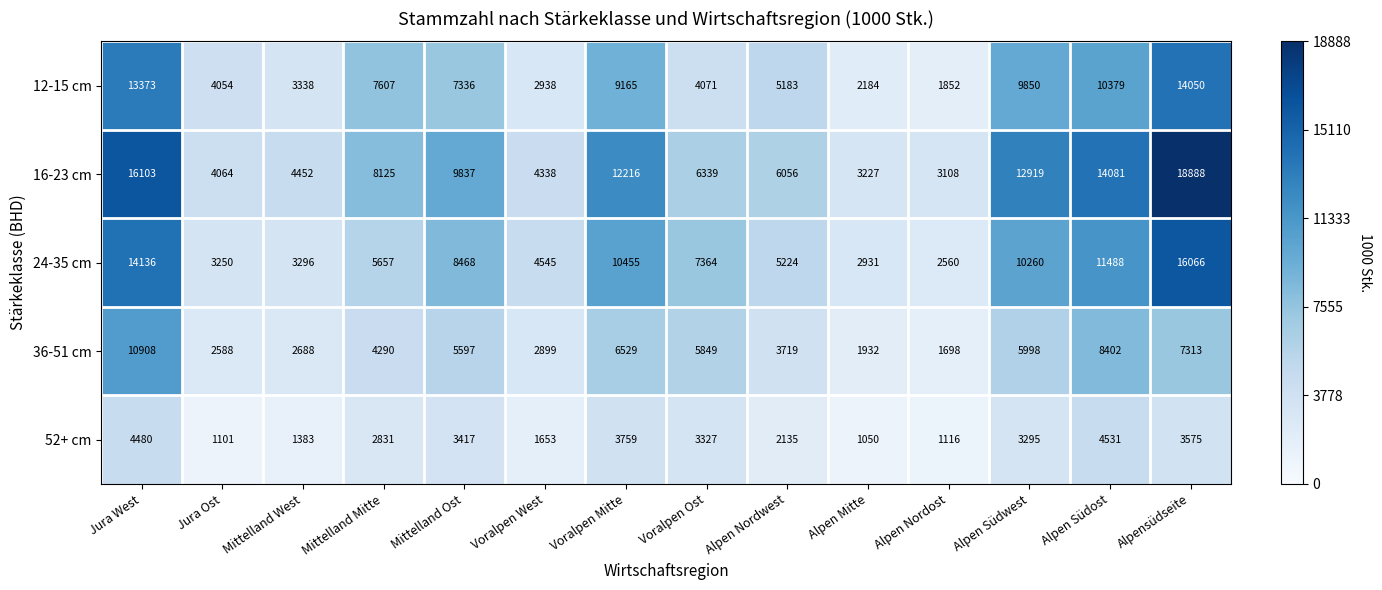

Rank the series by their maximum value, from highest to lowest.

16-23 cm, 24-35 cm, 12-15 cm, 36-51 cm, 52+ cm